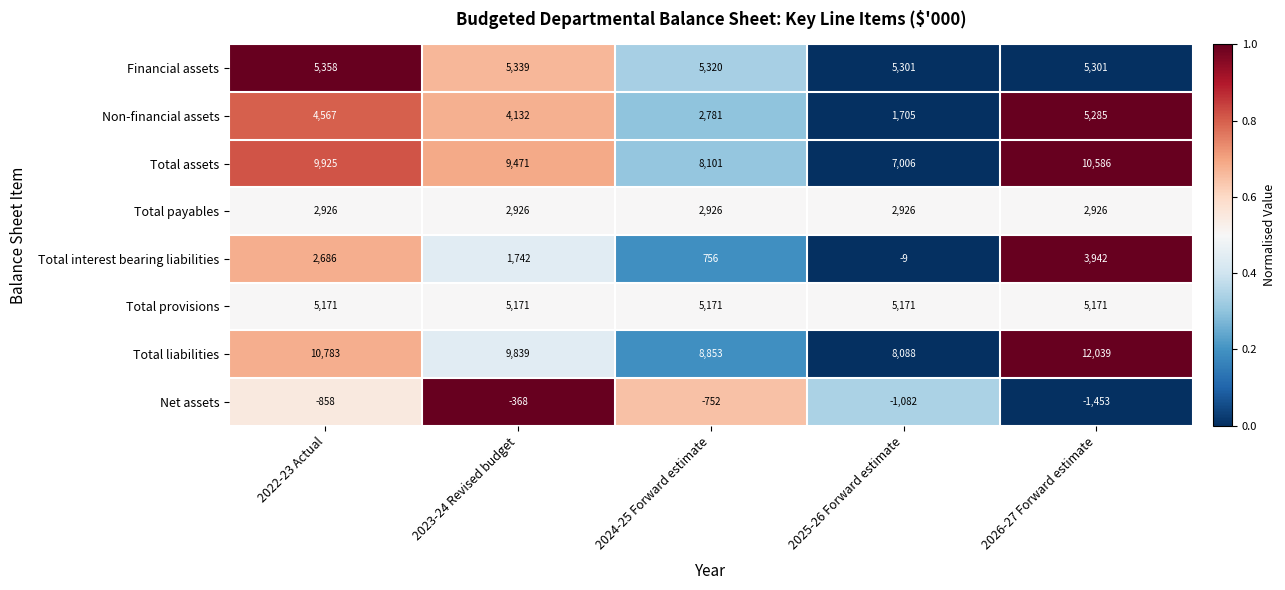

At which label does Total assets first exceed 9471?

2022-23 Actual